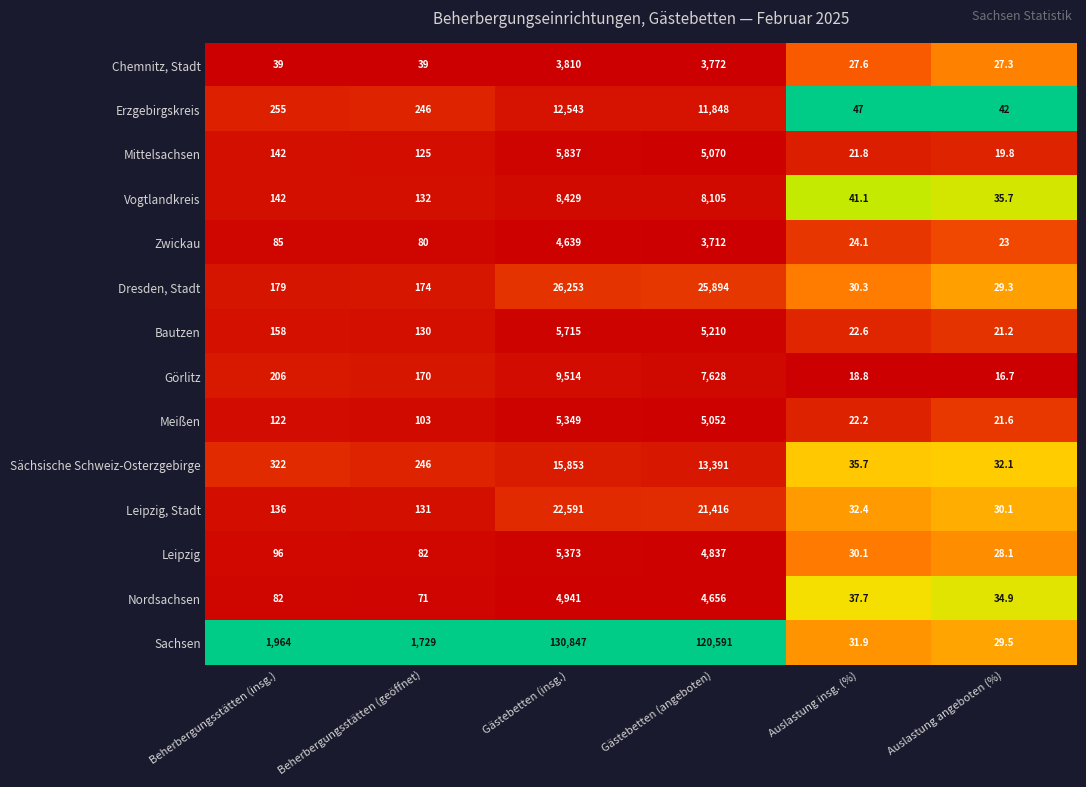

The Zwickau series shows 34.1 at Auslastung angeboten (%). True or false?

False